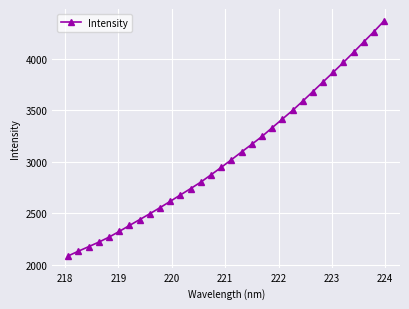

What is the smallest value displayed?

2084.6